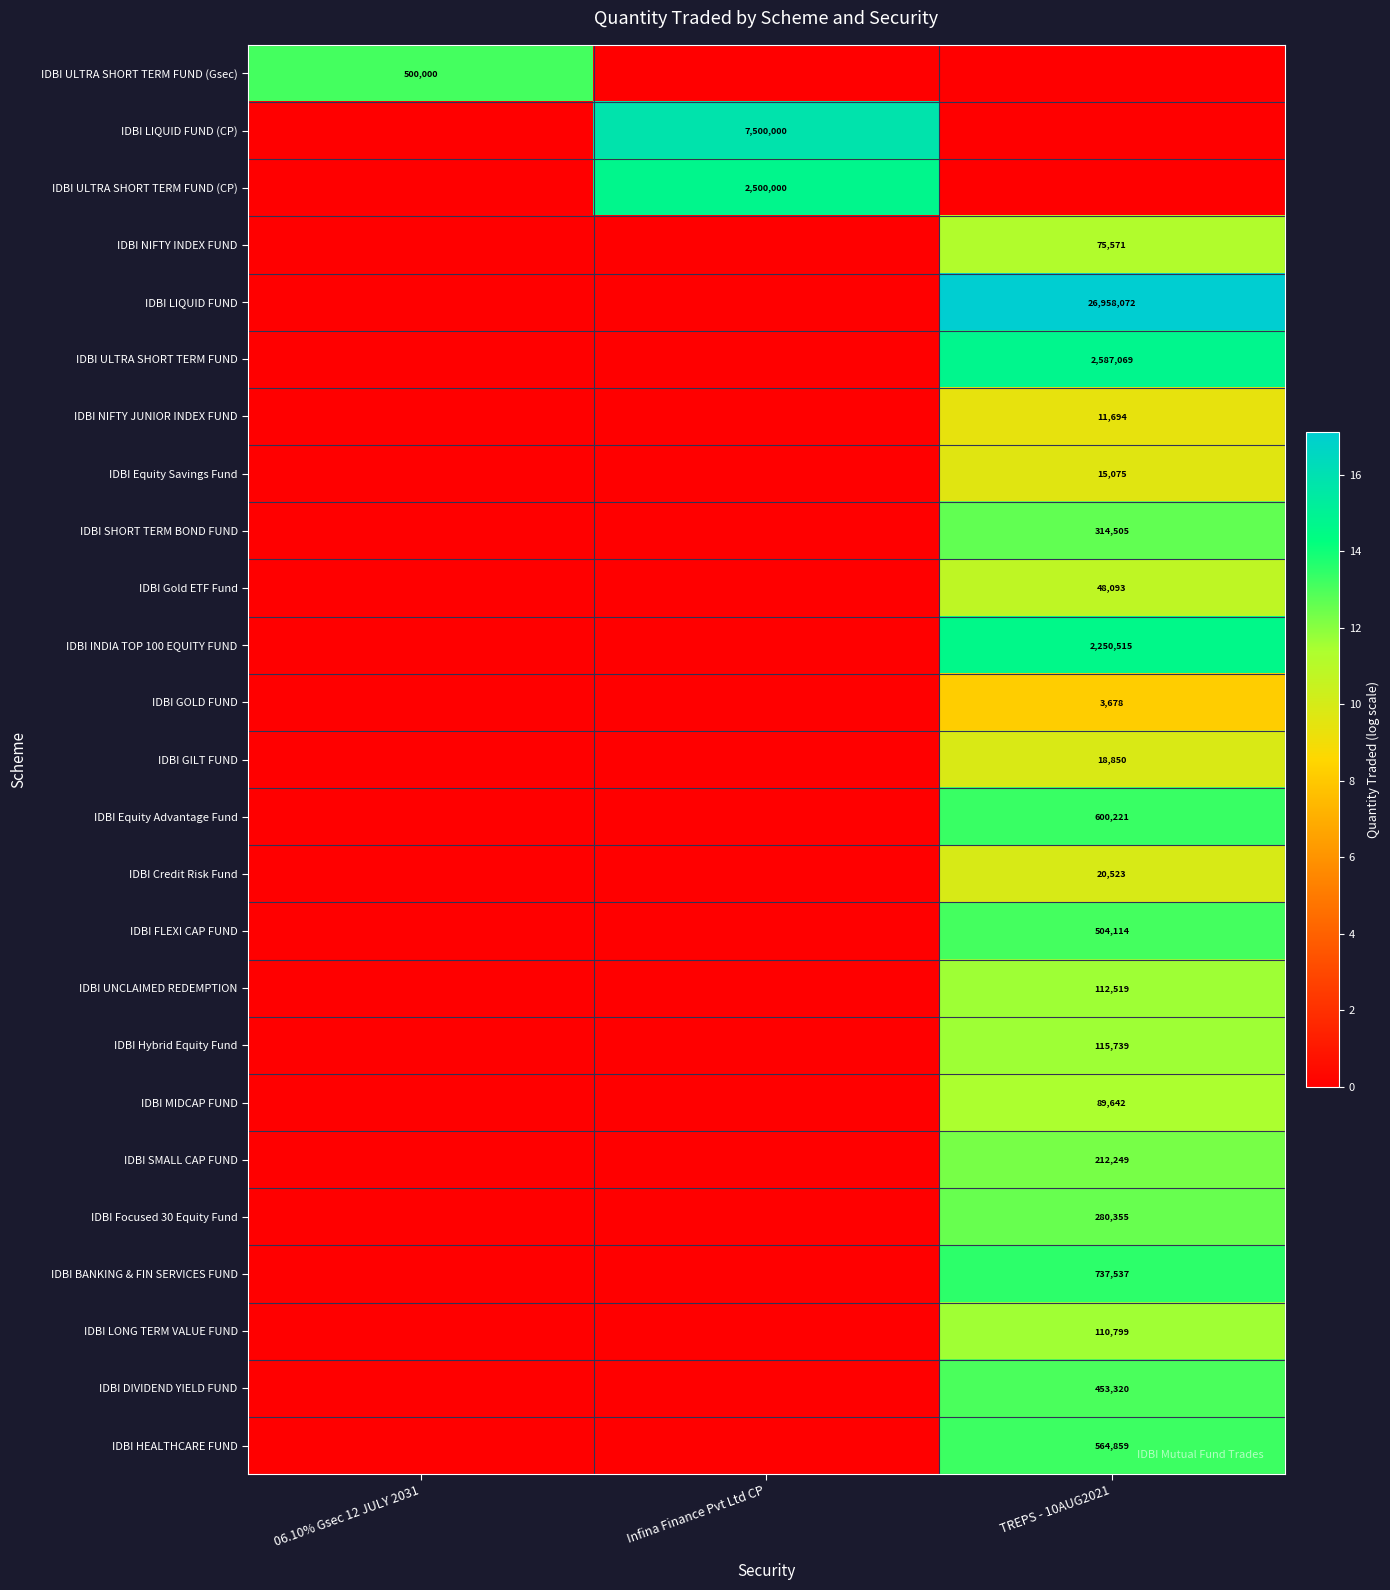

Is it true that IDBI Credit Risk Fund equals 20523 at TREPS - 10AUG2021?

True